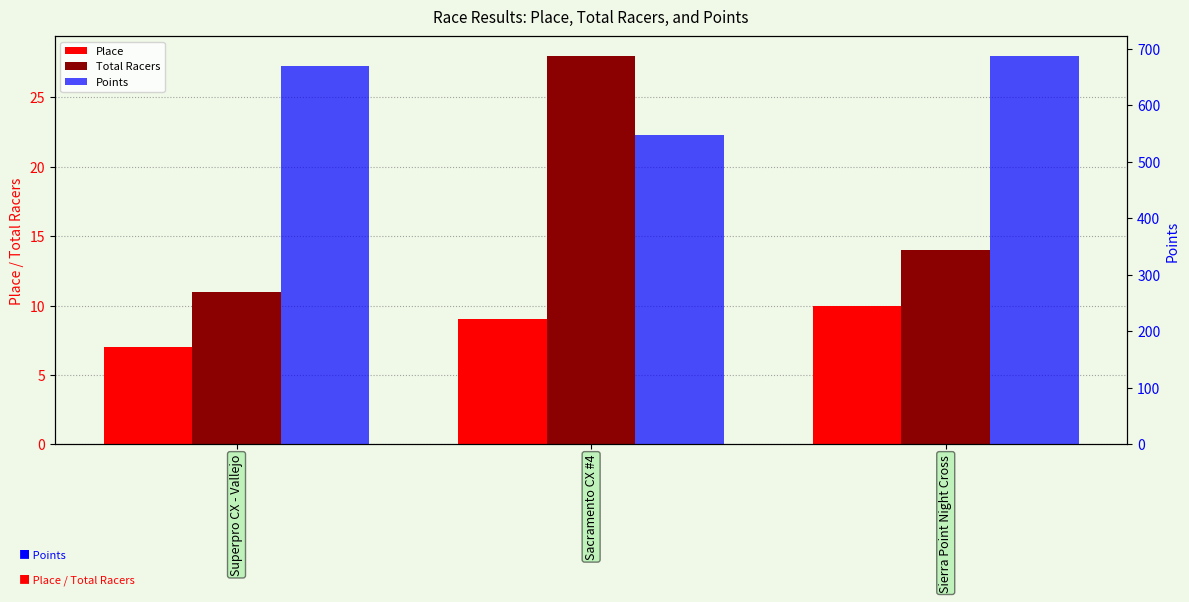

How many values in the Points series are below 669?

1